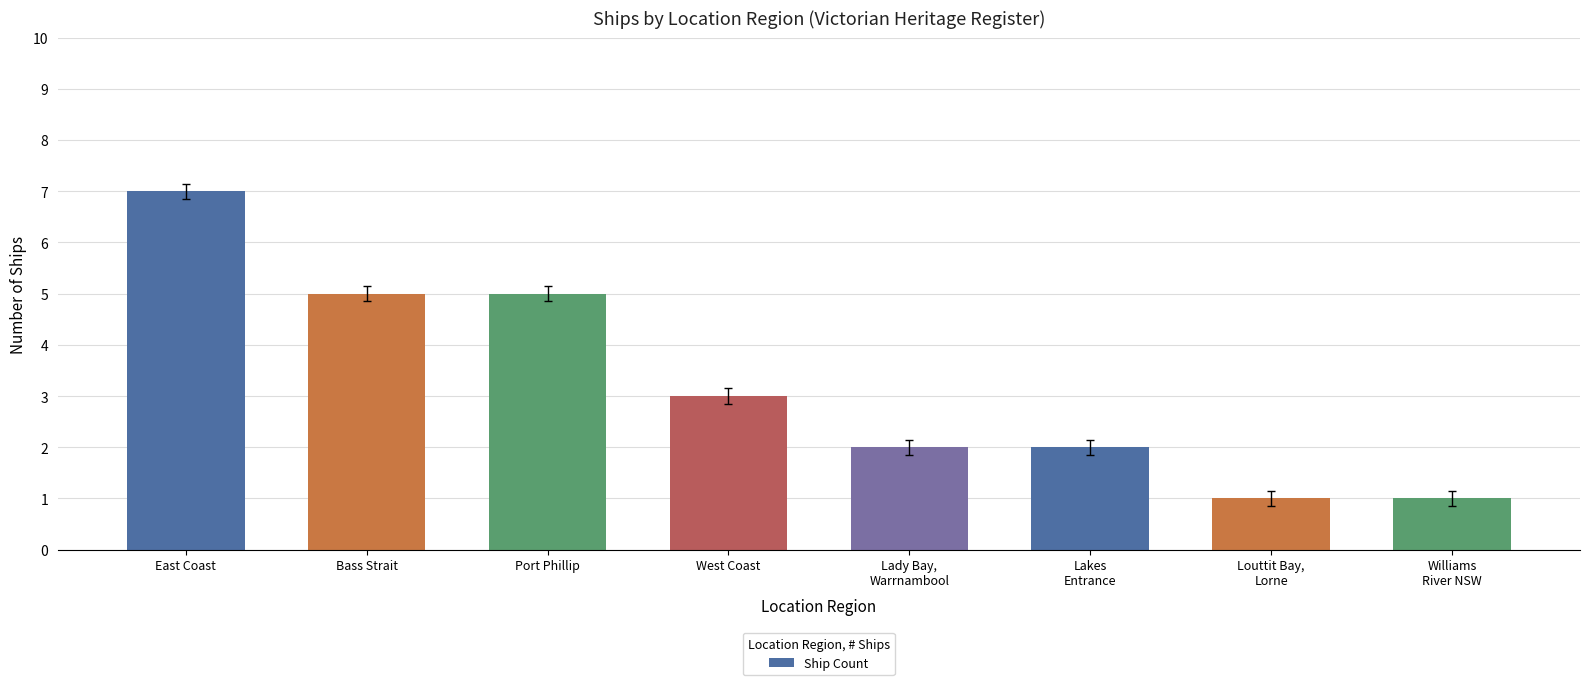

What is the minimum value shown in the chart?

1